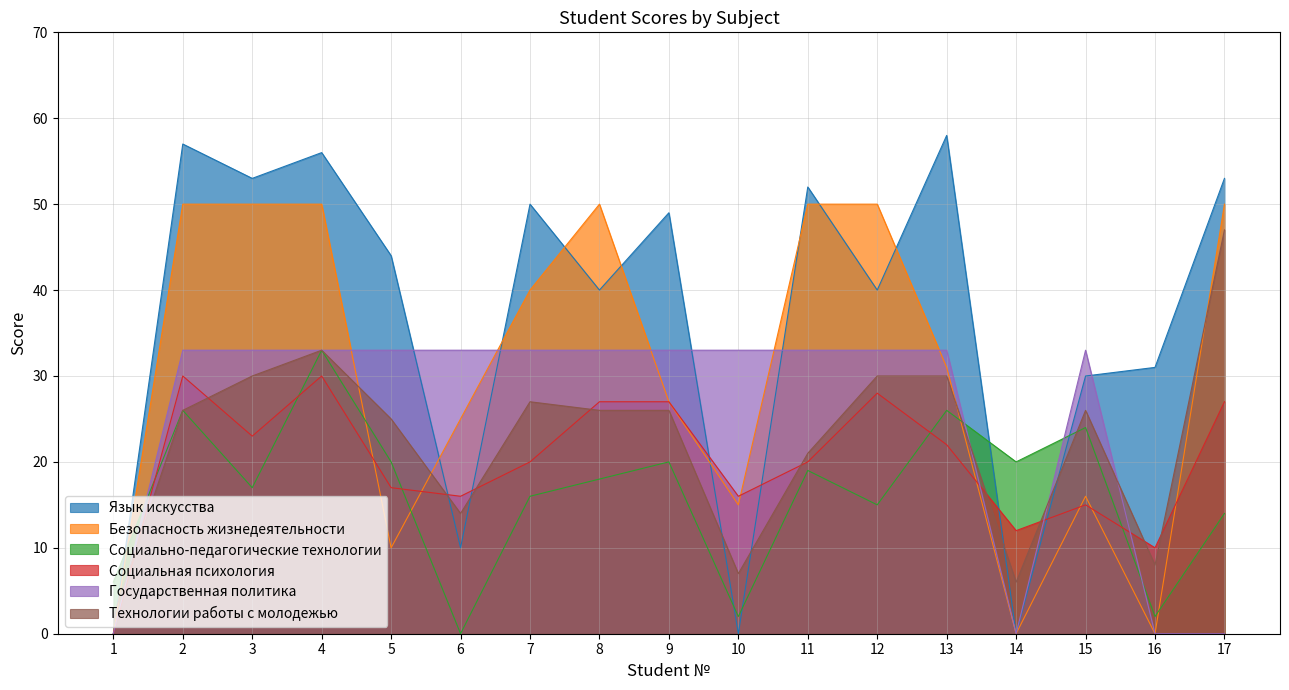

What are all the series names shown in the legend?

Язык искусства, Безопасность жизнедеятельности, Социально-педагогические технологии, Социальная психология, Государственная политика, Технологии работы с молодежью